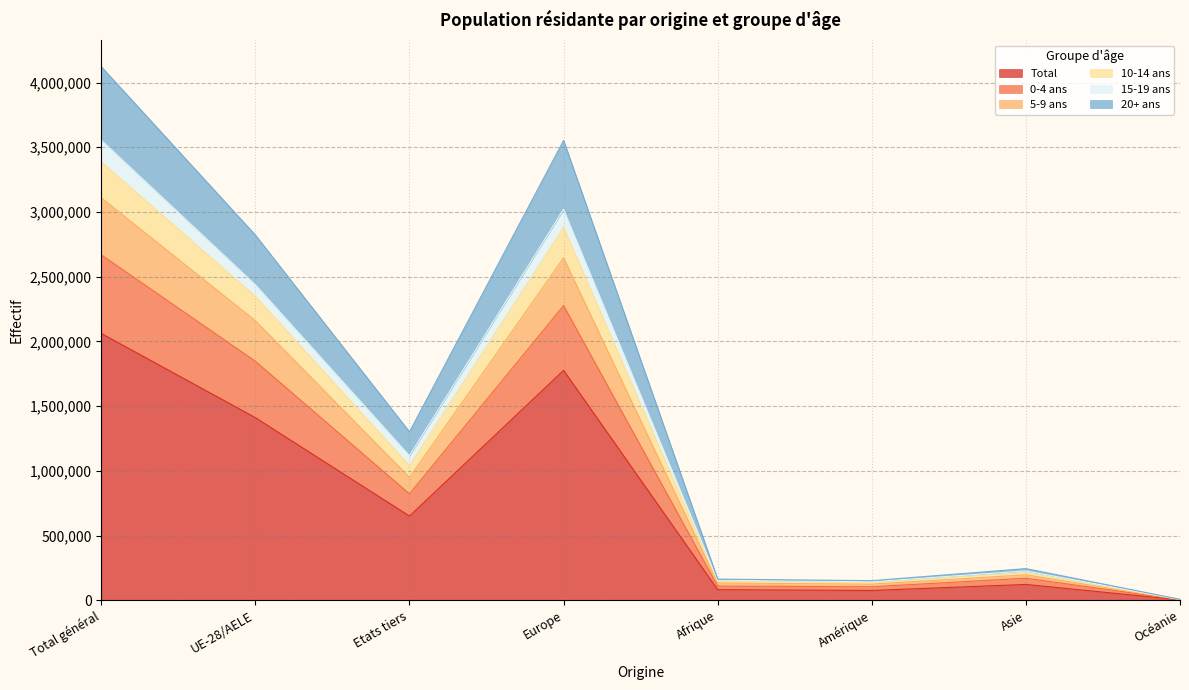

At which label does 5-9 ans first exceed 1039575?

Total général